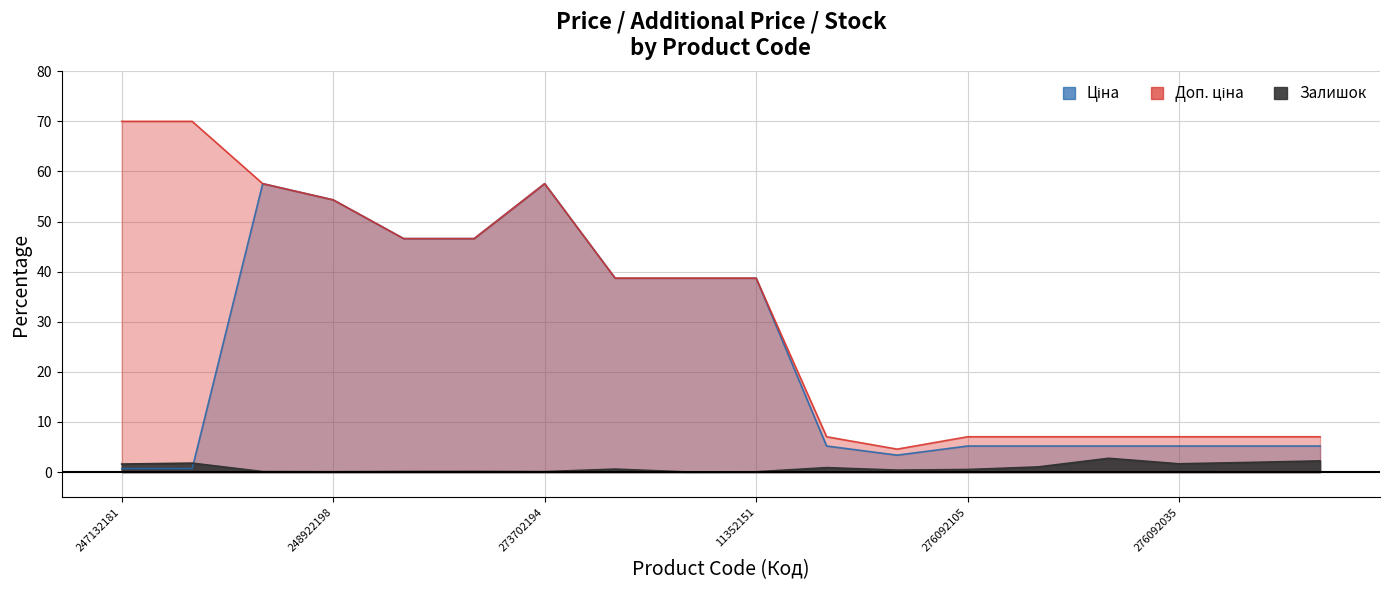

Which series ends up on top after the final intersection of Залишок and Ціна?

Ціна